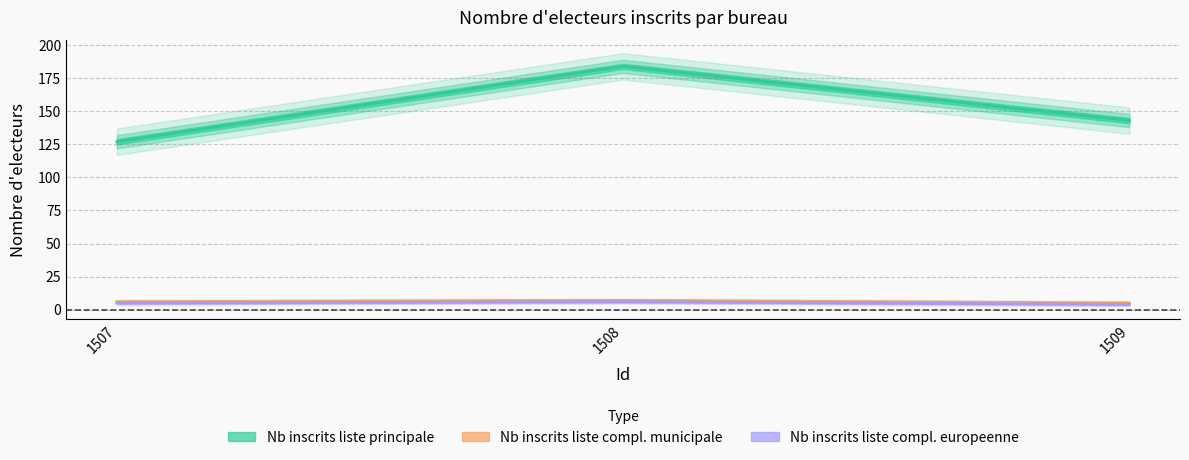

At how many categories does at least one series exceed 20?

3